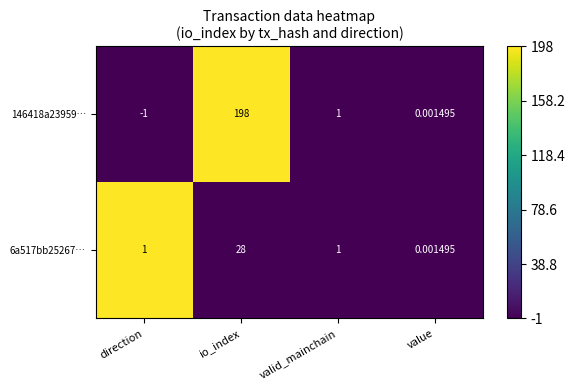

What is the difference between the highest and lowest values at direction?

2.0